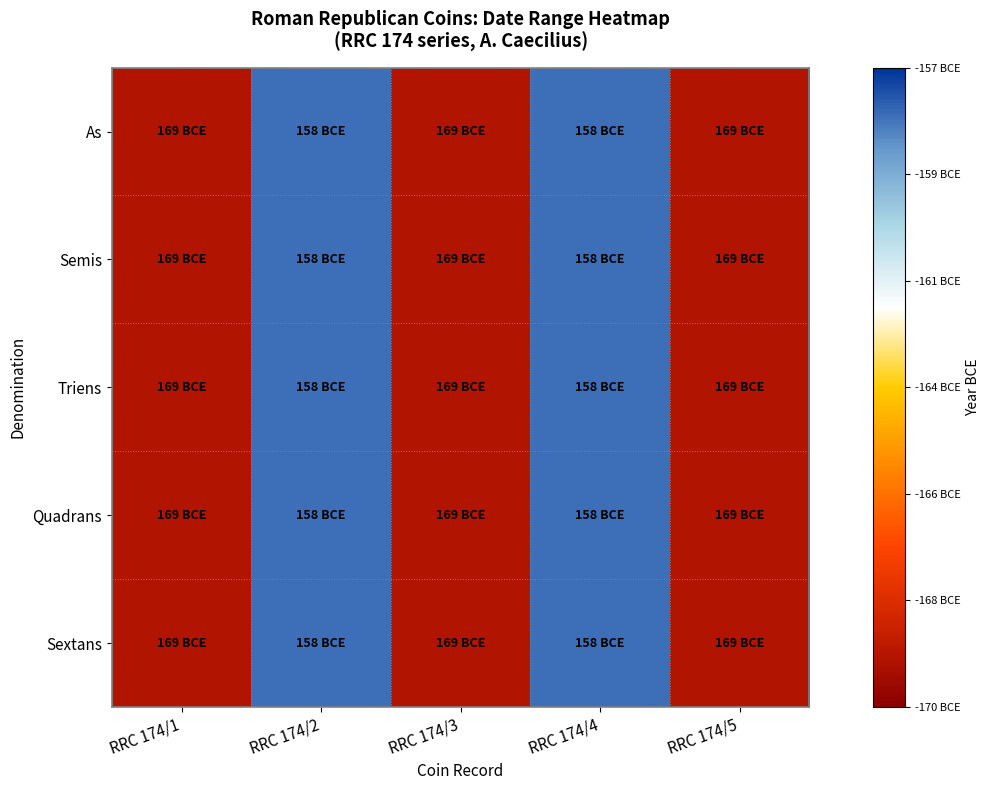

Which series has the widest spread of values?

As